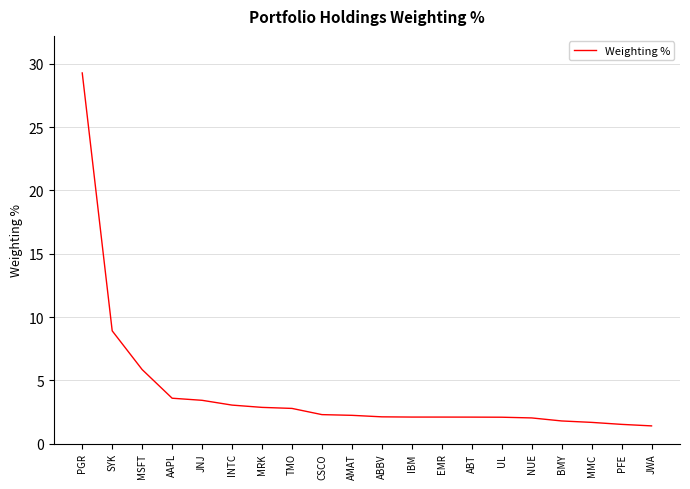

What position from the left is NUE?

16